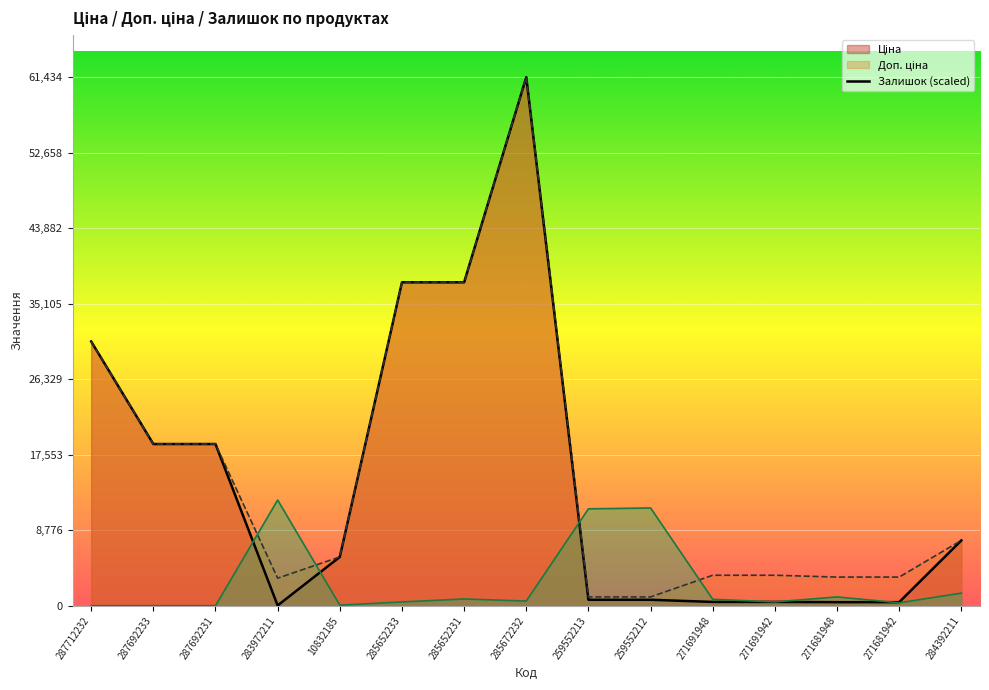

What is the difference between the maximum and minimum values in the Залишок series?

12286.9